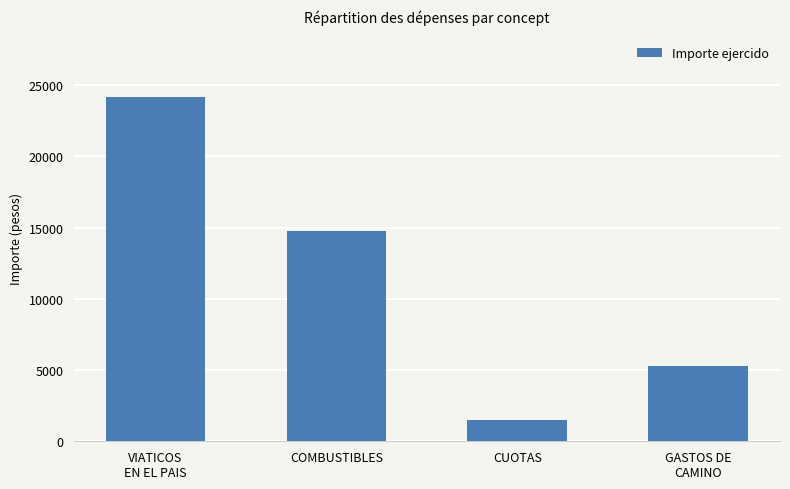

What is the ratio of the value at GASTOS DE
CAMINO to the value at COMBUSTIBLES?

0.4